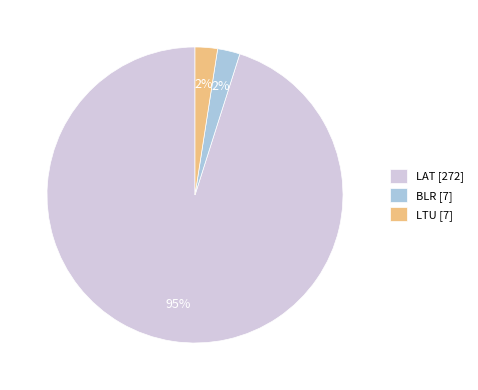

Which category has the biggest portion of the pie?

LAT [272]